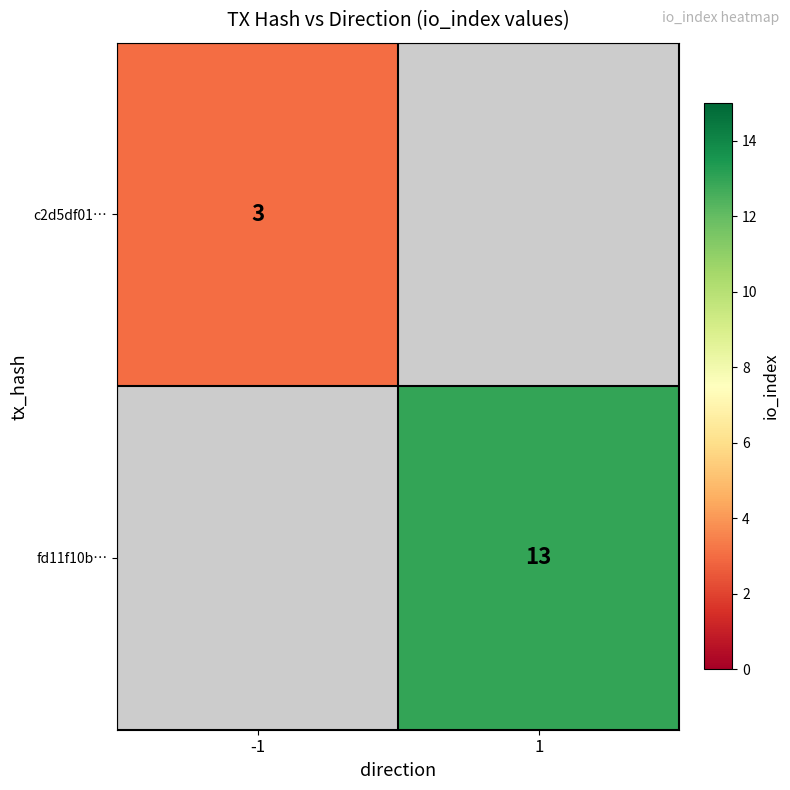

What is the maximum value shown in the chart?

13.0